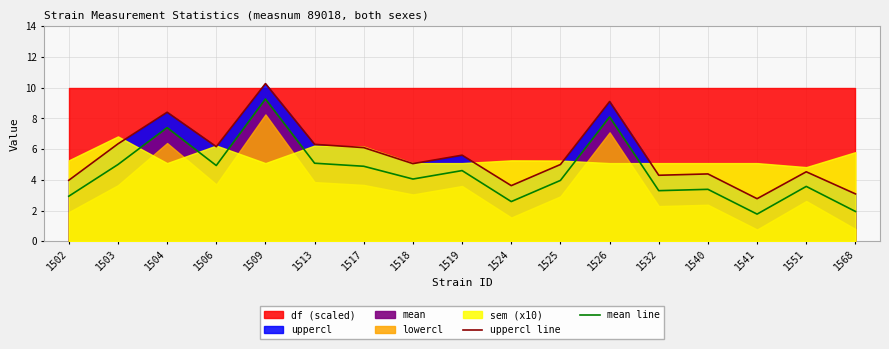

Where is uppercl line nearest to the value 6?

1517